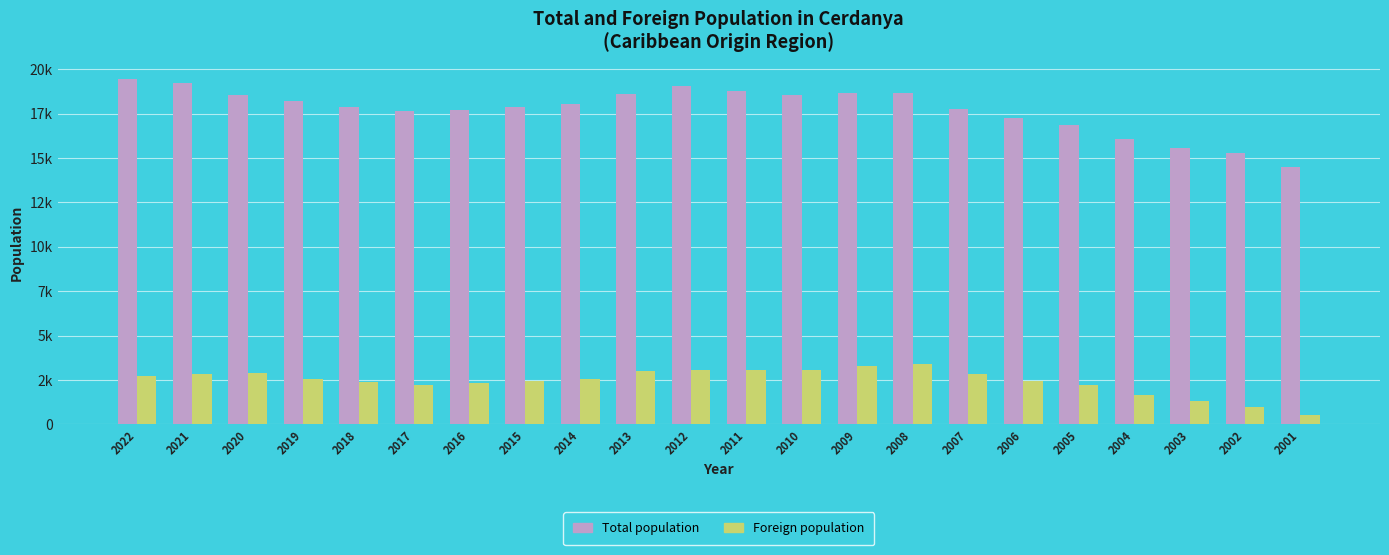

At which label does Total population reach its minimum?

2001